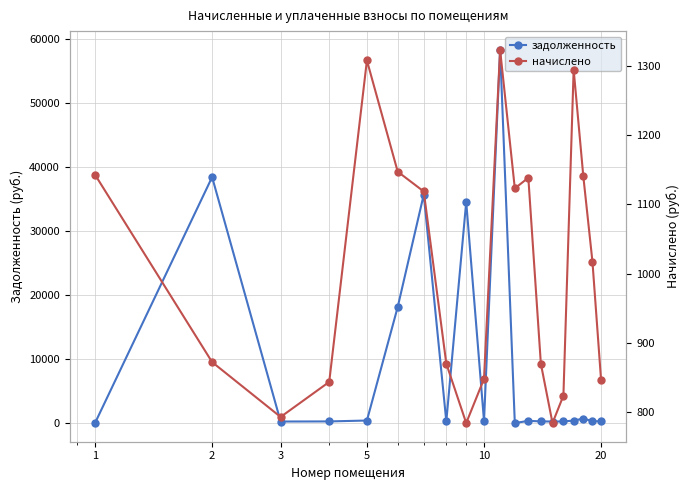

At which label does задолженность first exceed 332?

2